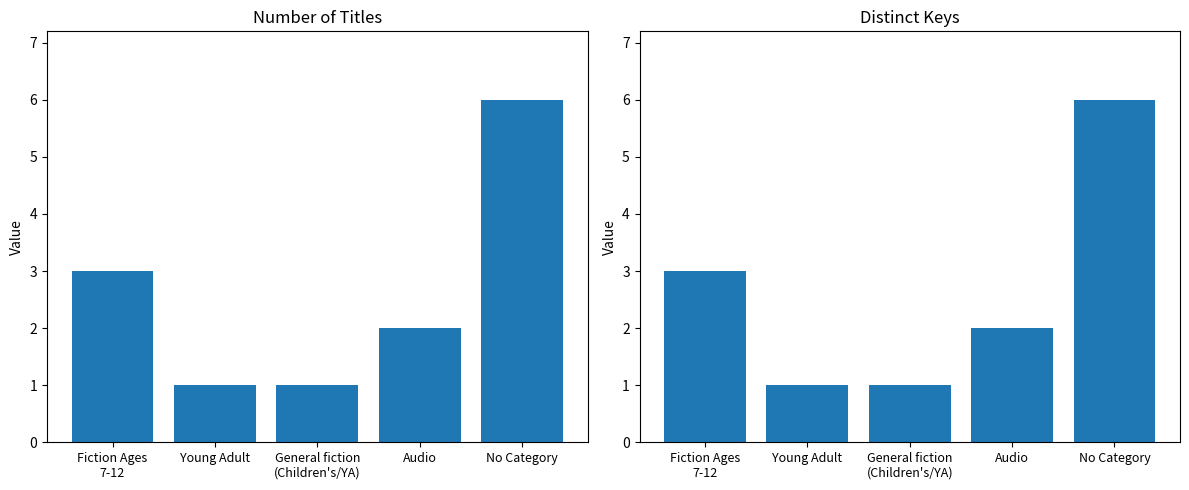

Does the chart contain stacked bars?

No